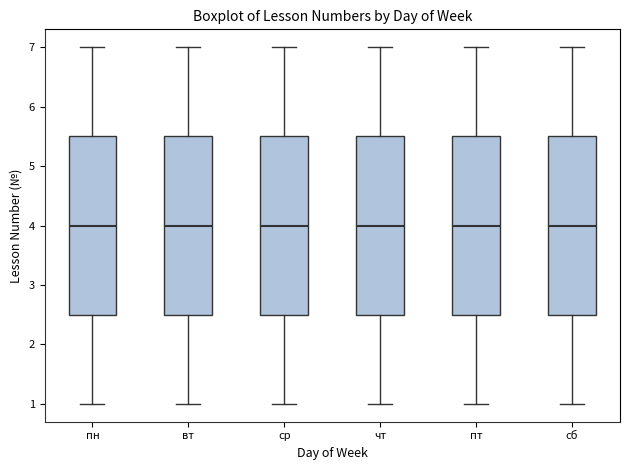

Reading left to right, read every box against the y-axis: the position of its median line, the range the box covers, and the ends of its whiskers. The values are not printed on the chart, so give them approximately, as read against the axis.

пн: median 4.0, box 2.5 to 5.5, whiskers 1.0 to 7.0
вт: median 4.0, box 2.5 to 5.5, whiskers 1.0 to 7.0
ср: median 4.0, box 2.5 to 5.5, whiskers 1.0 to 7.0
чт: median 4.0, box 2.5 to 5.5, whiskers 1.0 to 7.0
пт: median 4.0, box 2.5 to 5.5, whiskers 1.0 to 7.0
сб: median 4.0, box 2.5 to 5.5, whiskers 1.0 to 7.0